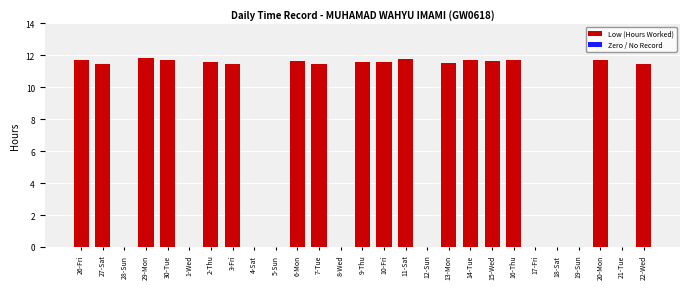

True or false: the data shows 5.7 at 7-Tue.

False